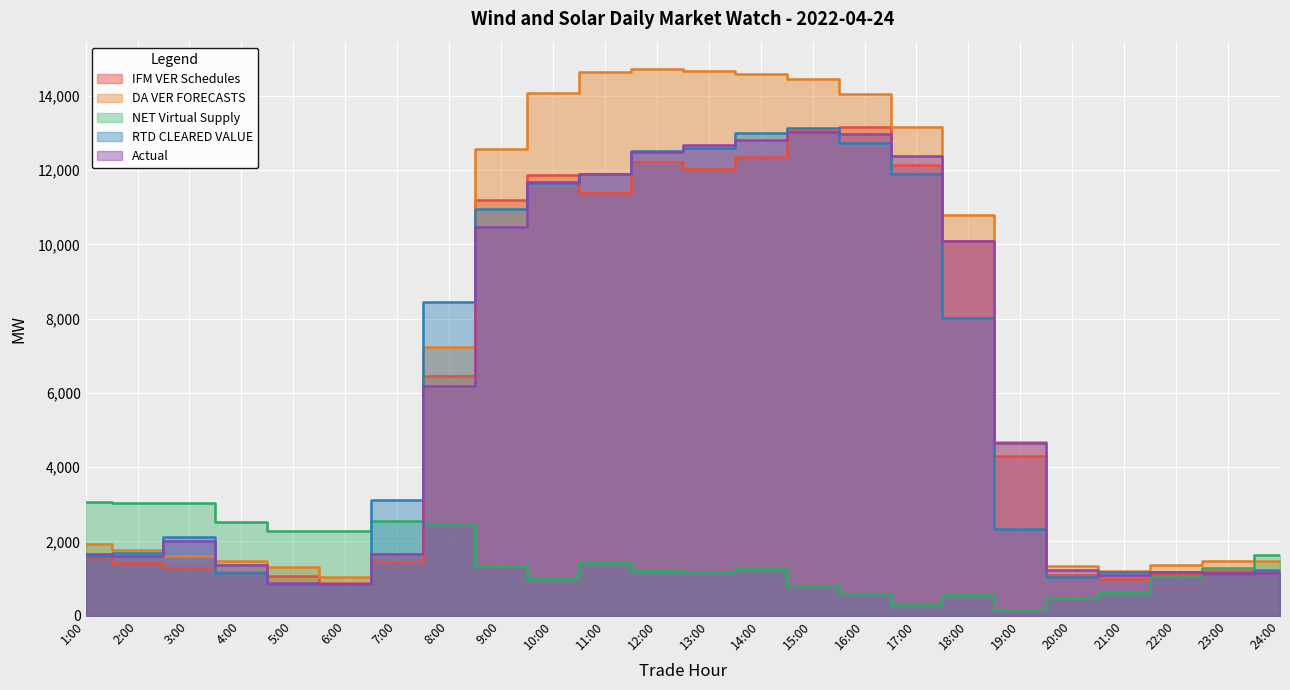

True or false: DA VER FORECASTS and IFM VER Schedules intersect in this chart.

False